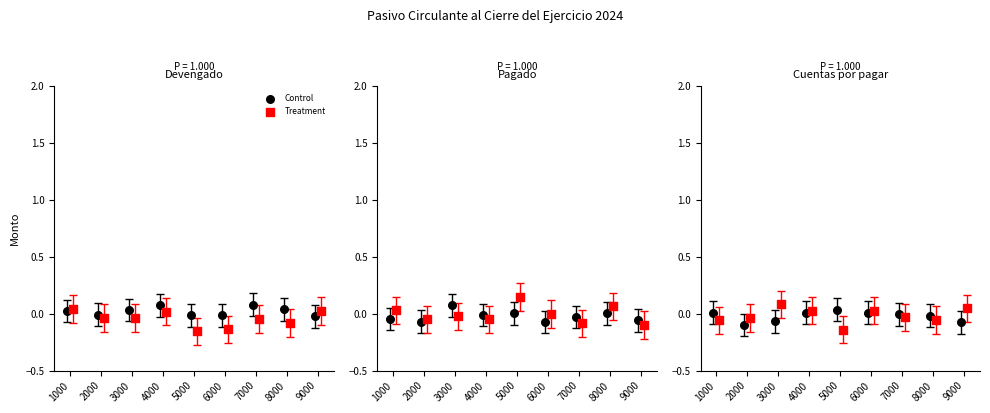

What are all the series names shown in the legend?

Control, Treatment